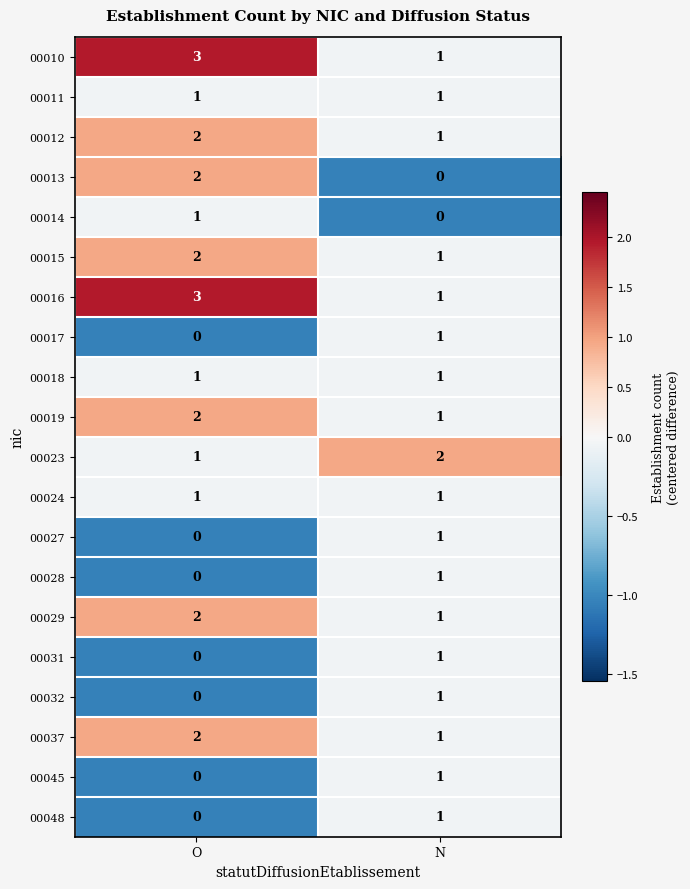

Rank the categories by 00015 value from highest to lowest.

O, N